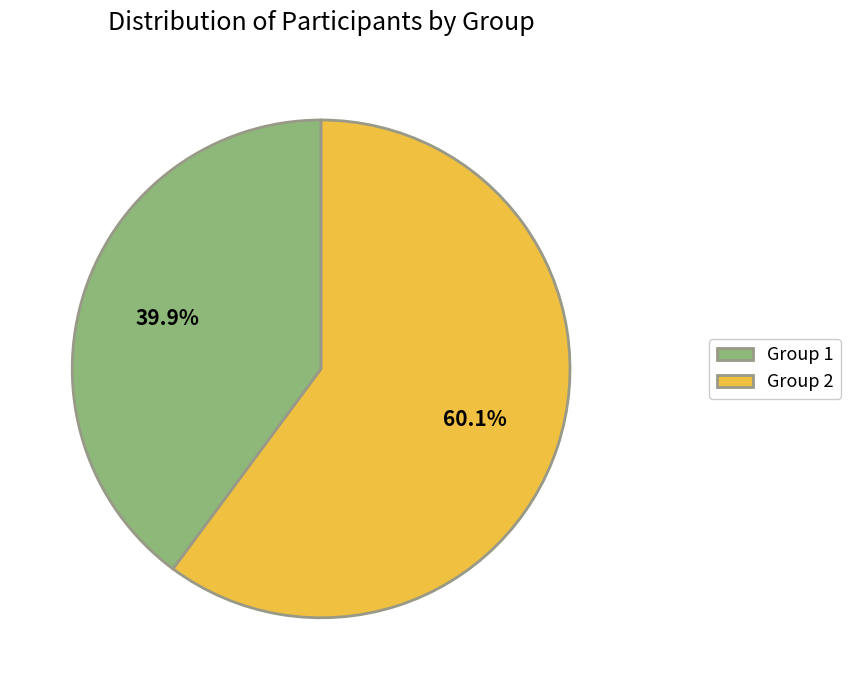

Between Group 2 and Group 1, which is larger?

Group 2